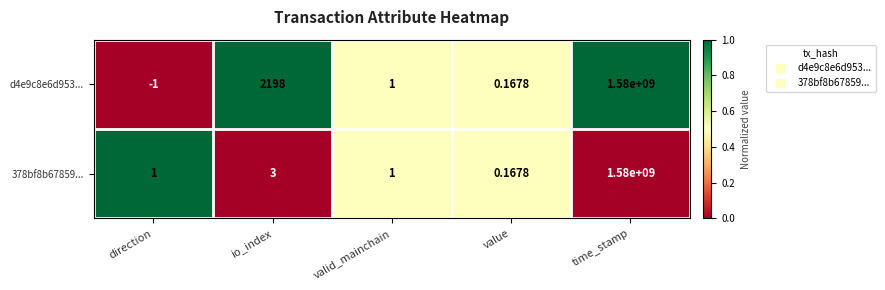

Which category has the lowest value in the d4e9c8e6d953... series?

direction